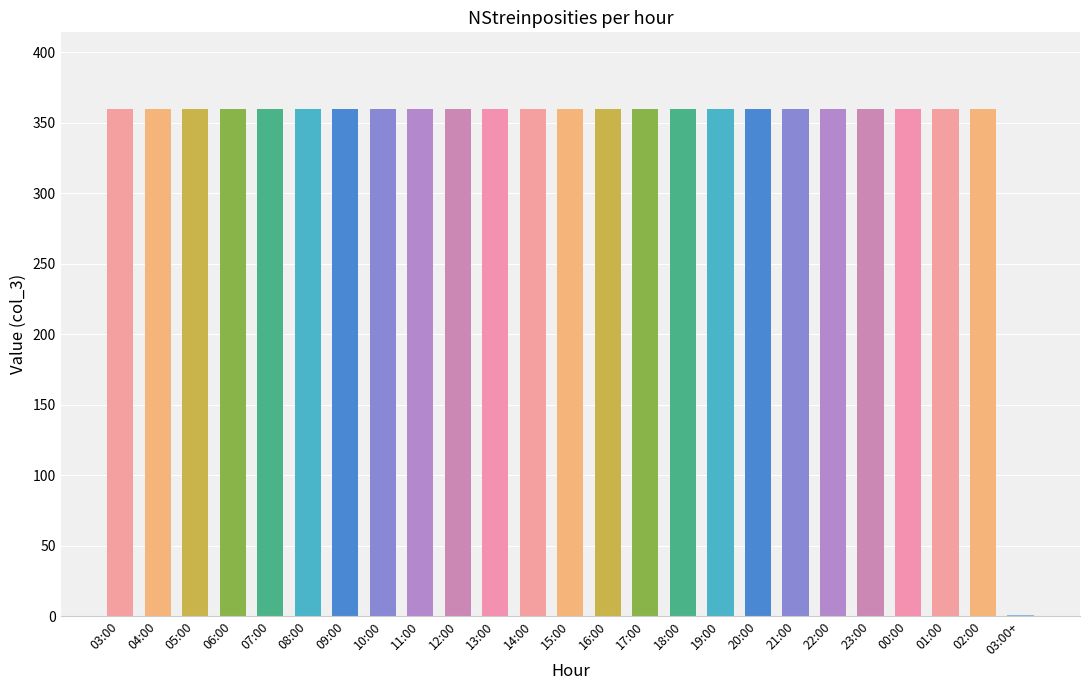

What is the average value?

346